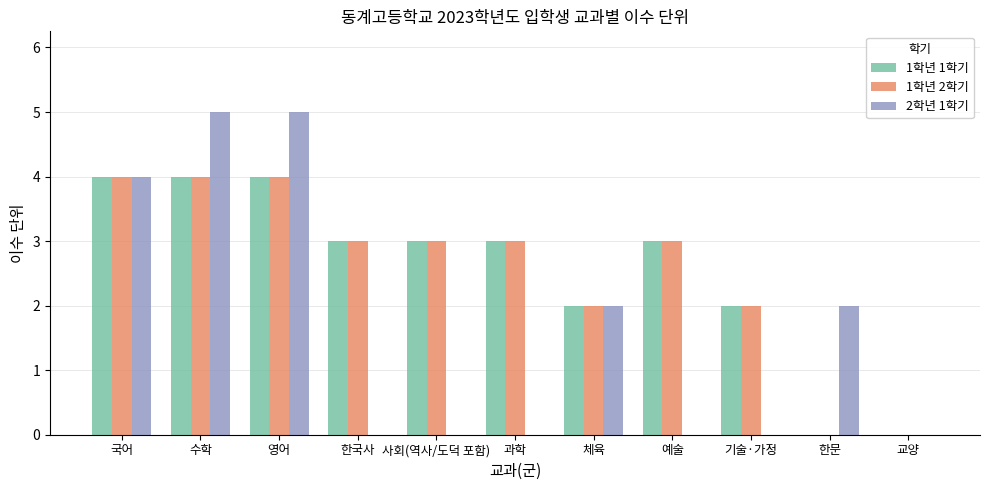

What is the total value across all series at 국어?

12